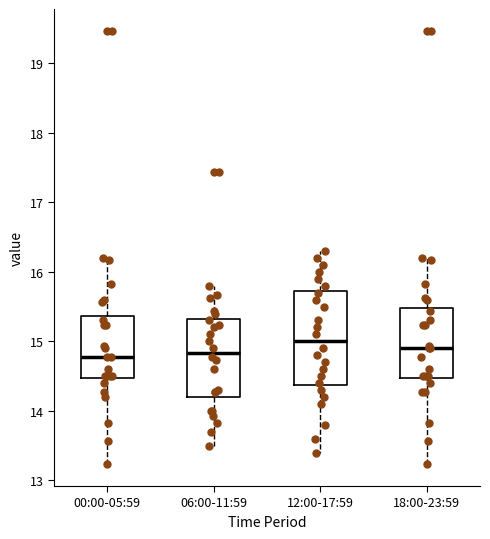

Comparing the boxes themselves (not the whiskers), which one is the tallest?

12:00-17:59